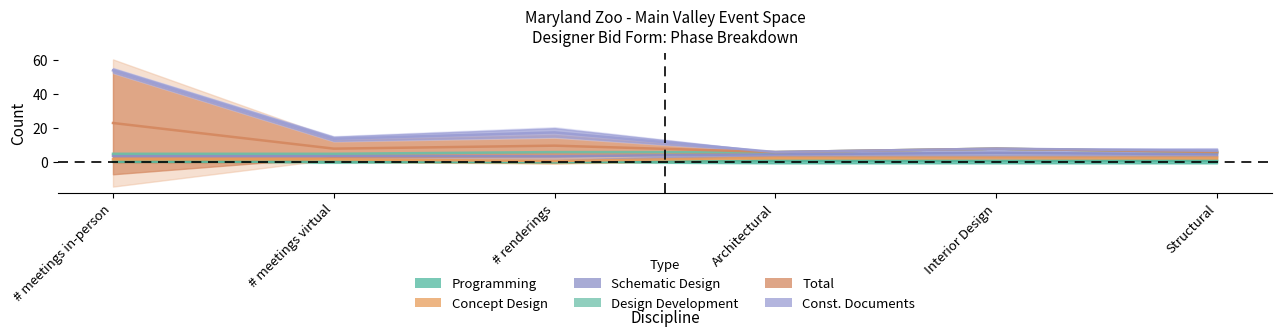

The value of Schematic Design at Architectural is 3. True or false?

False